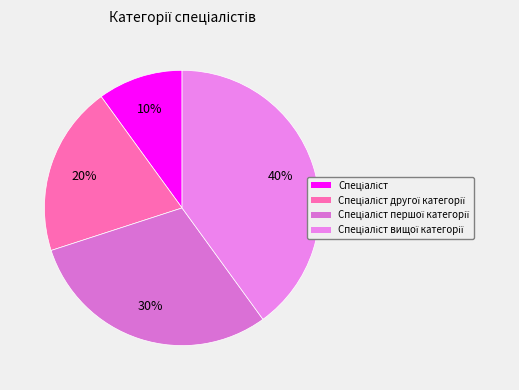

Is it true that Спеціаліст is 10% of the pie?

True